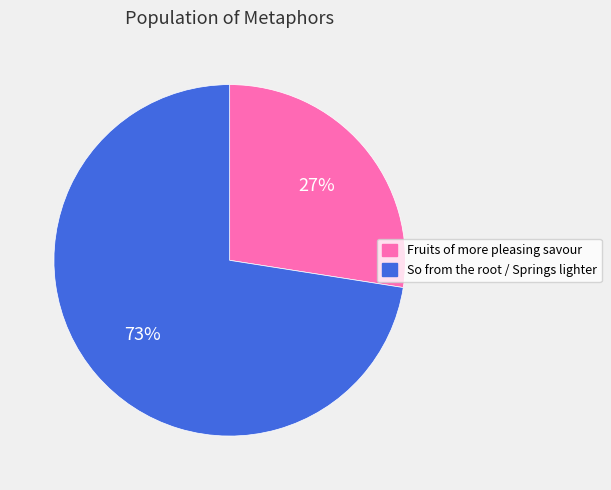

To the nearest percent, what is the average slice percentage?

50%